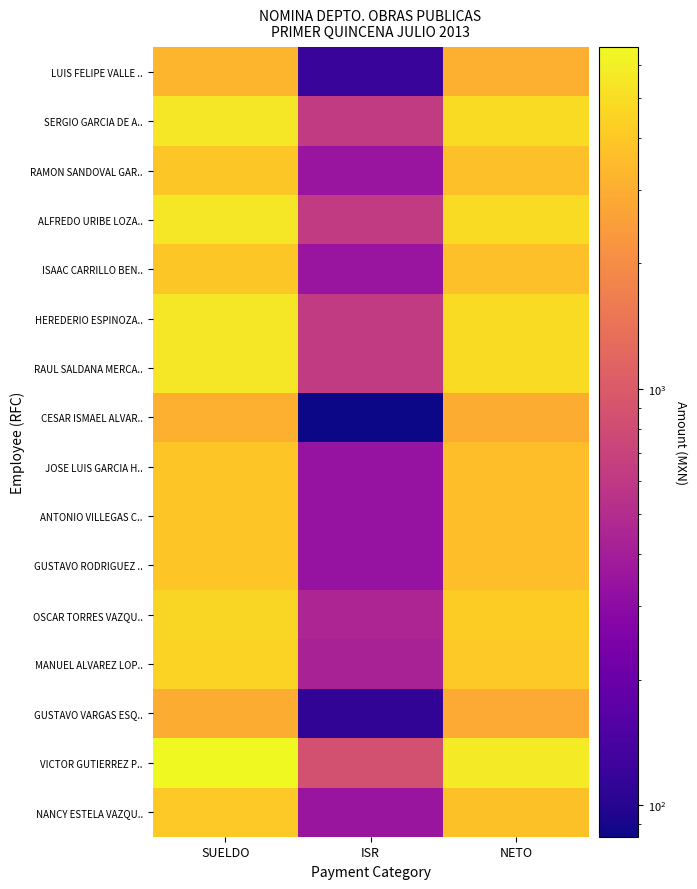

What is the smallest value displayed?

84